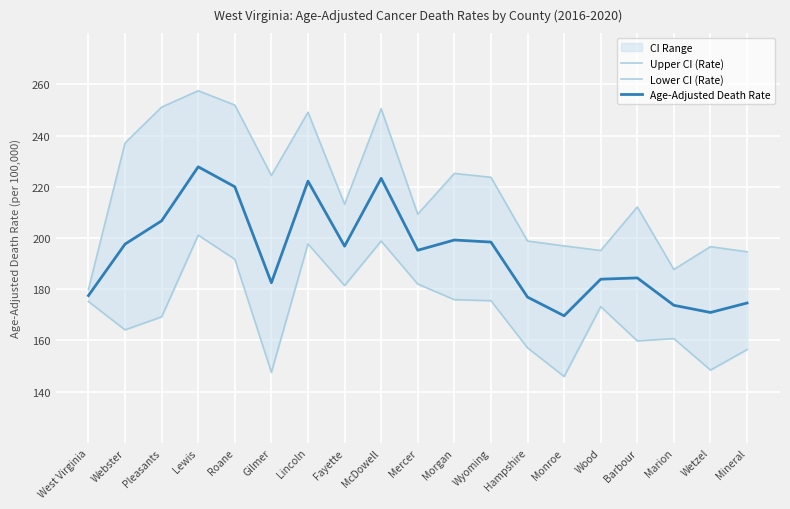

What are all the series names shown in the legend?

Upper CI (Rate), Lower CI (Rate), Age-Adjusted Death Rate